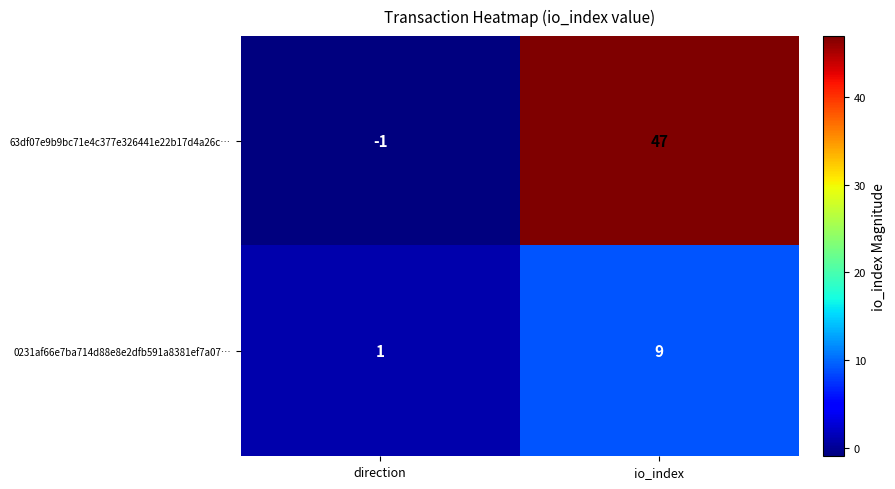

What is the minimum value shown in the chart?

-1